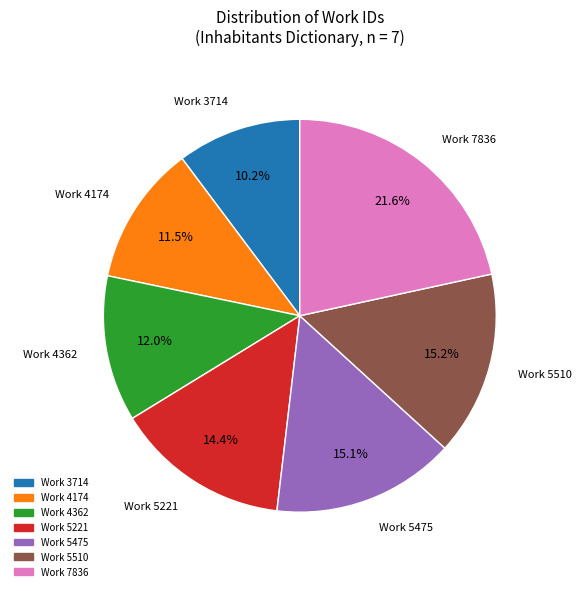

What is the largest slice in the pie chart?

Work 7836